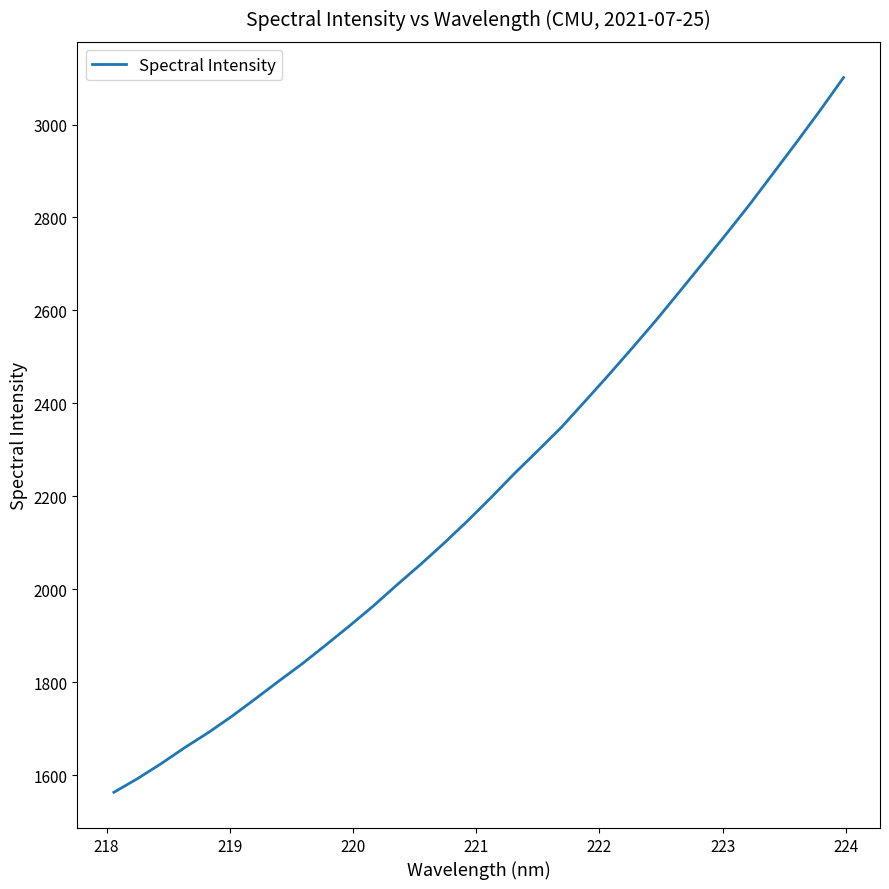

How many series are shown in this chart?

1